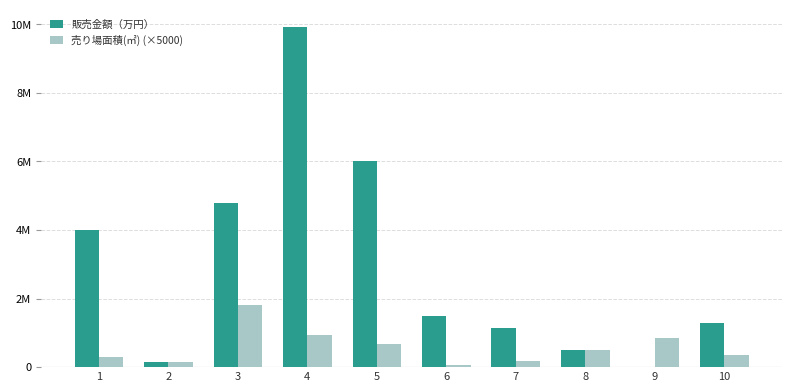

What is the difference between the maximum and second lowest values in the 販売金額（万円） series?

9780000